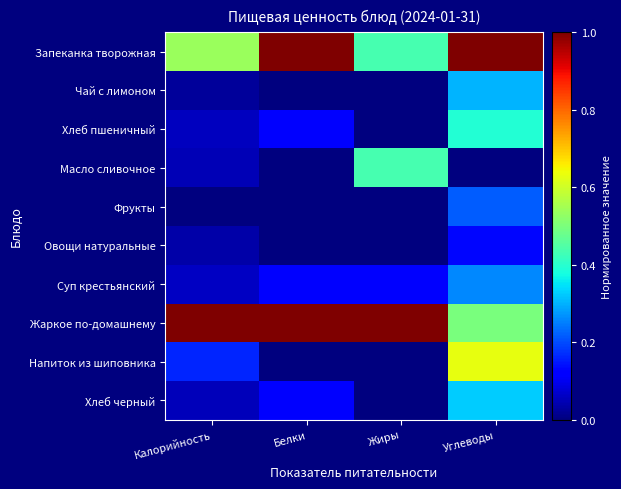

At how many categories does at least one series exceed 0?

4